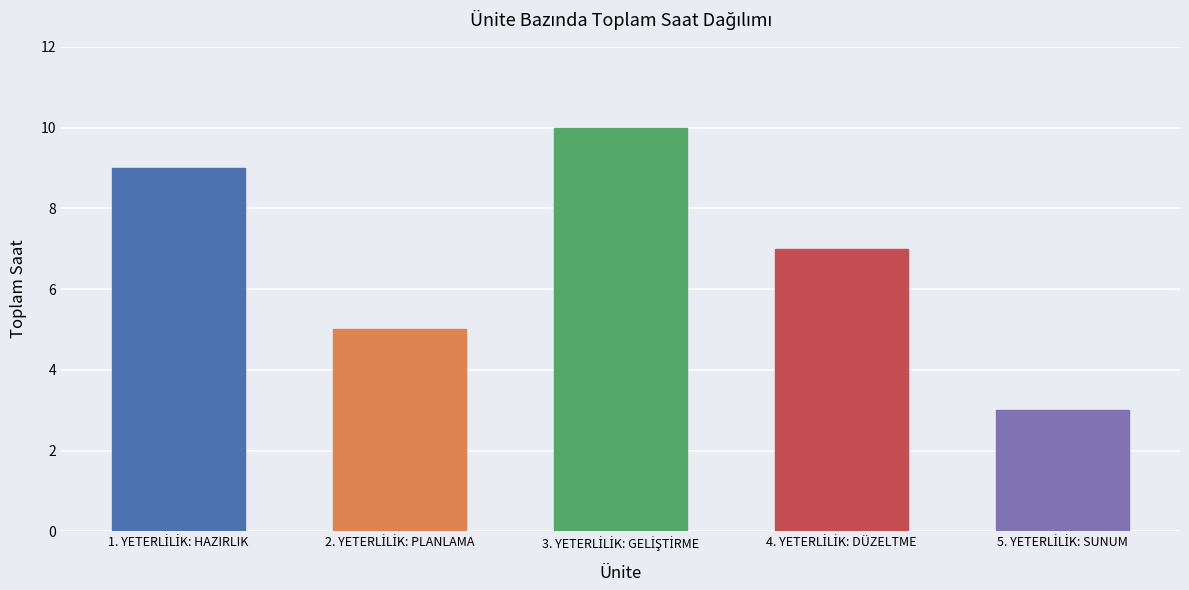

What is the greatest value displayed?

10